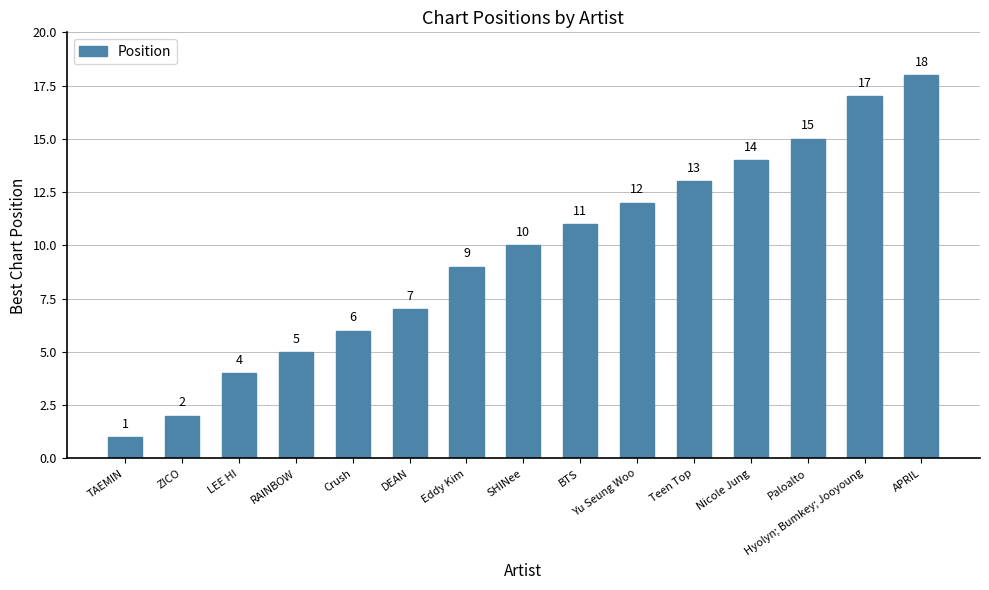

True or false: the data shows 15 at Paloalto.

True